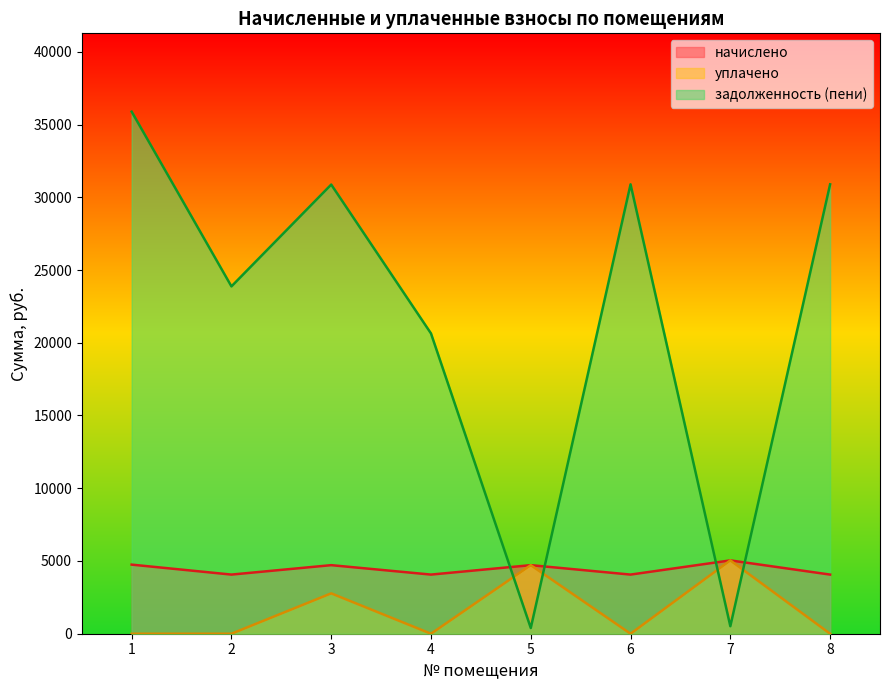

What is the spread (max minus min) of values at 6?

30888.8